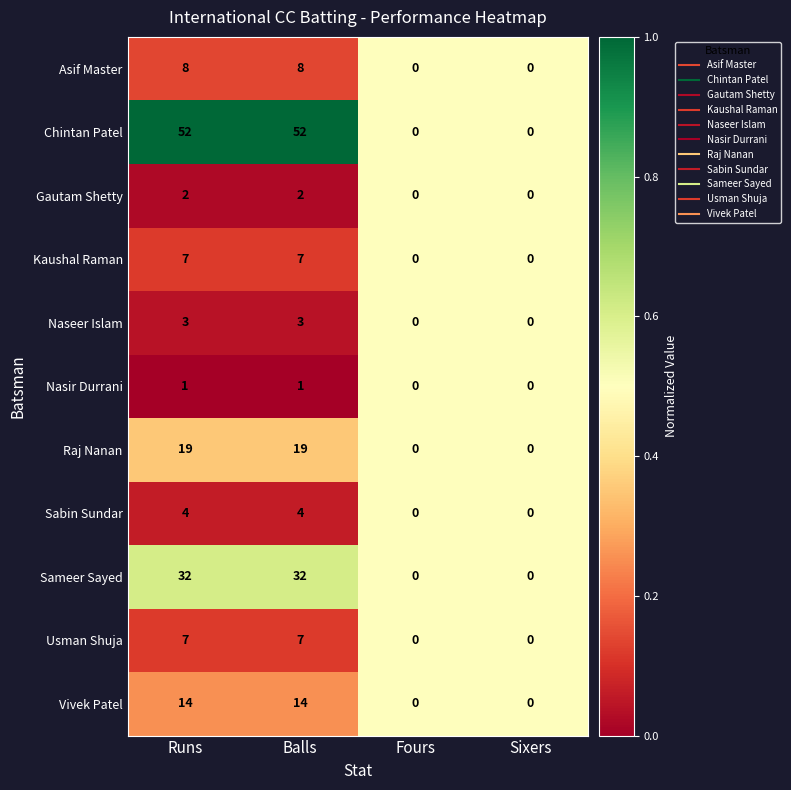

Which series has the widest spread of values?

Chintan Patel